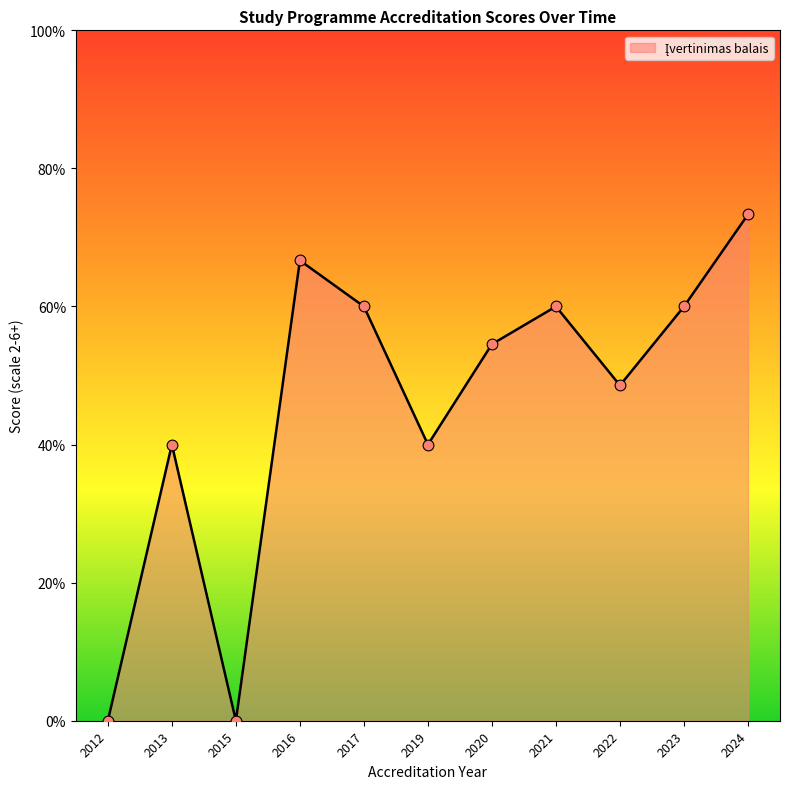

Which has a higher value, 2013 or 2020?

2020